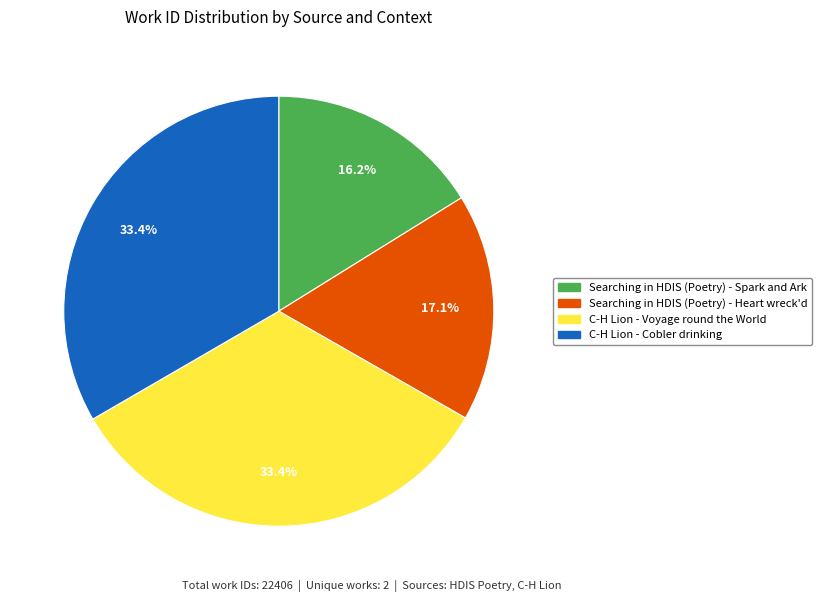

Does Searching in HDIS (Poetry) - Spark and Ark account for over 50% of the chart?

No